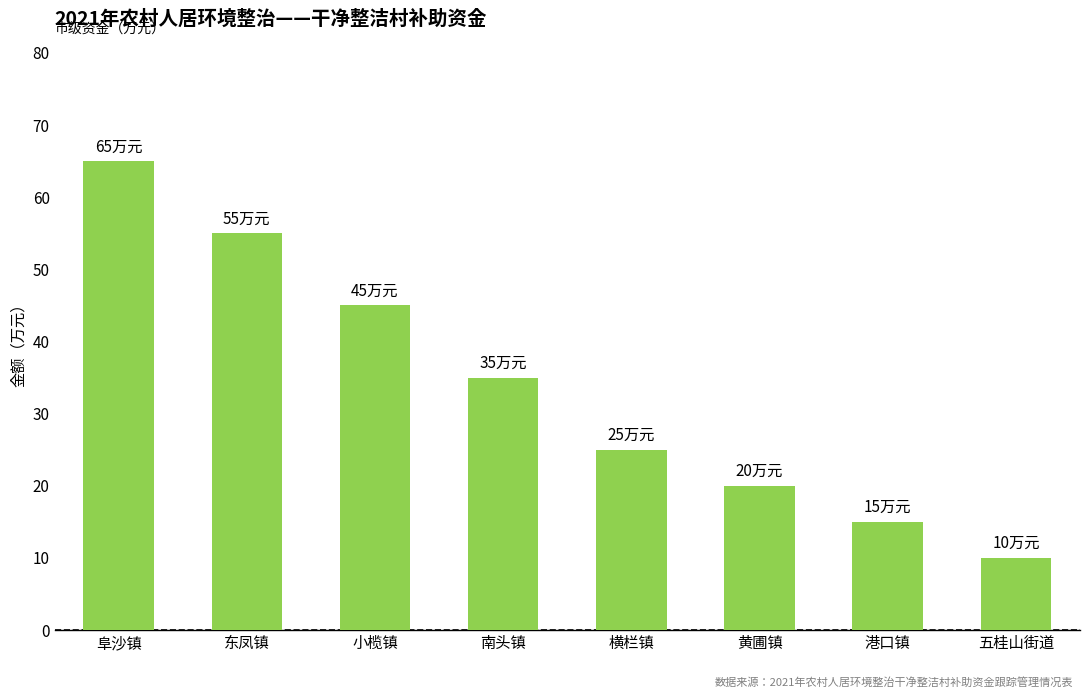

Reading left to right, transcribe all the data shown in this chart.

阜沙镇=65	东凤镇=55	小榄镇=45	南头镇=35	横栏镇=25	黄圃镇=20	港口镇=15	五桂山街道=10